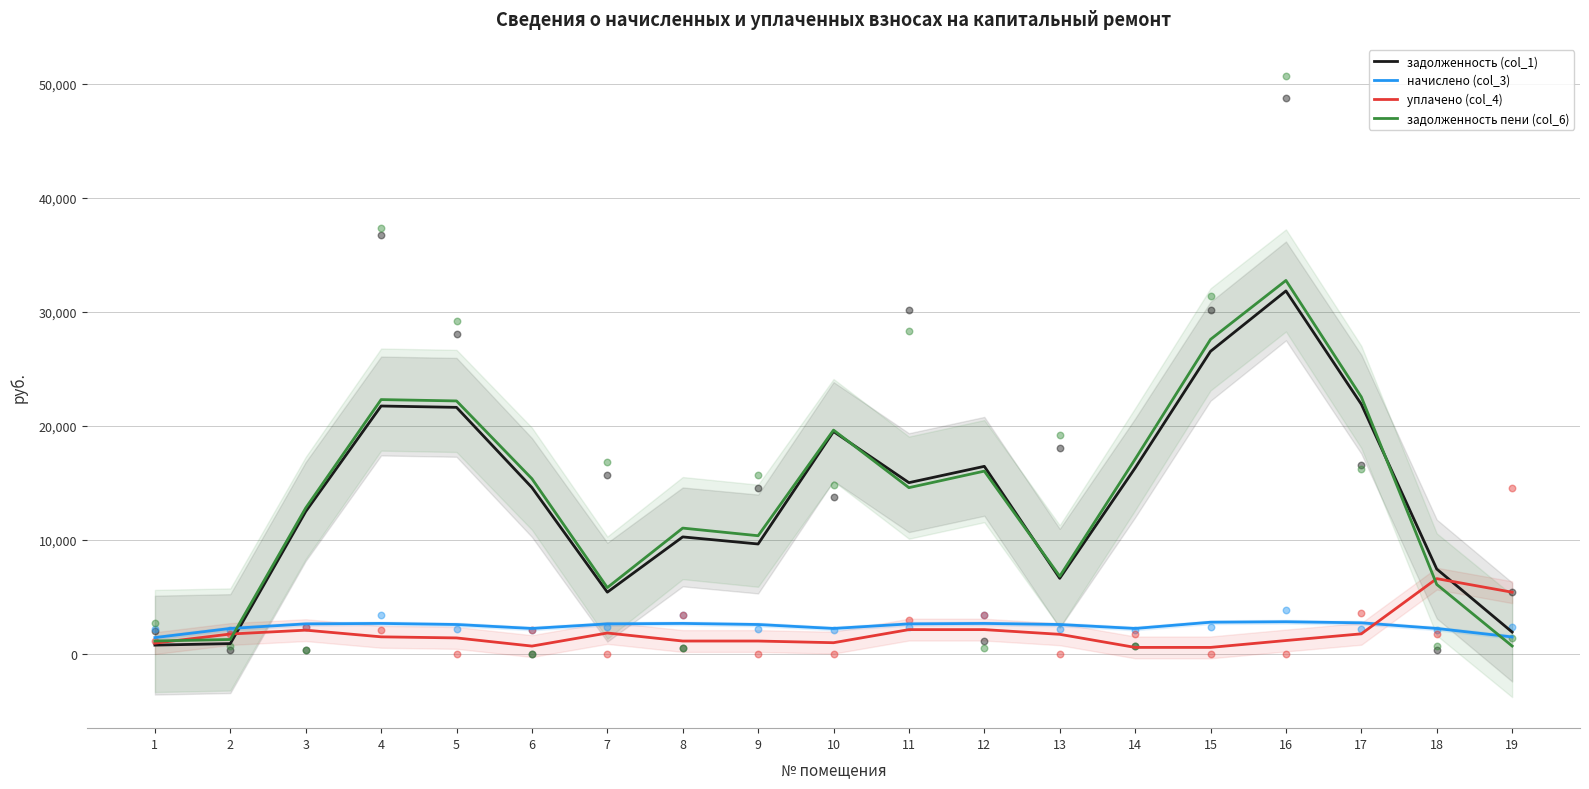

At which category is the sum across all series the highest?

16